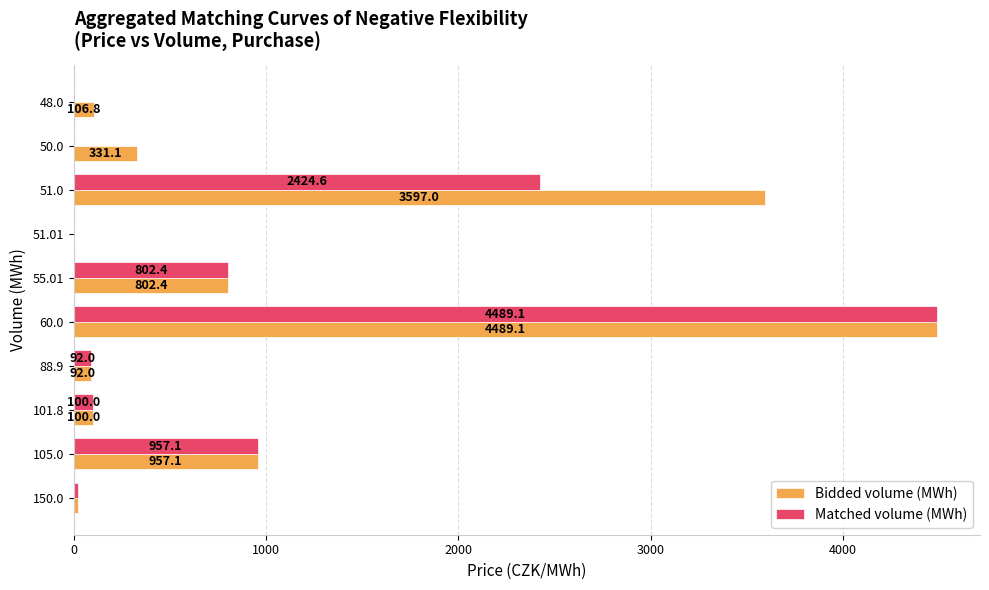

Which category has the highest value in the Bidded volume (MWh) series?

60.0